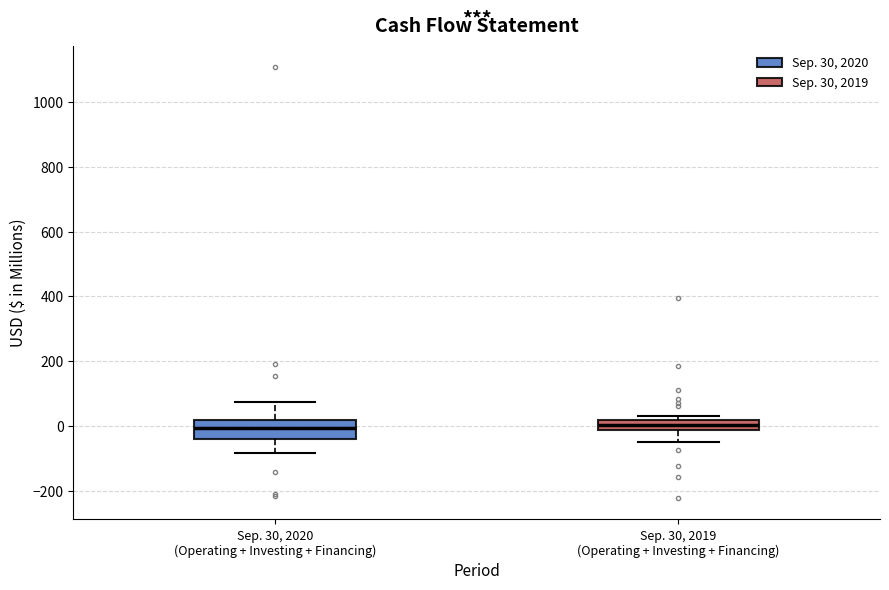

Which box is the tallest, from its lower edge to its upper edge?

Sep. 30, 2020 (Operating + Investing + Financing)